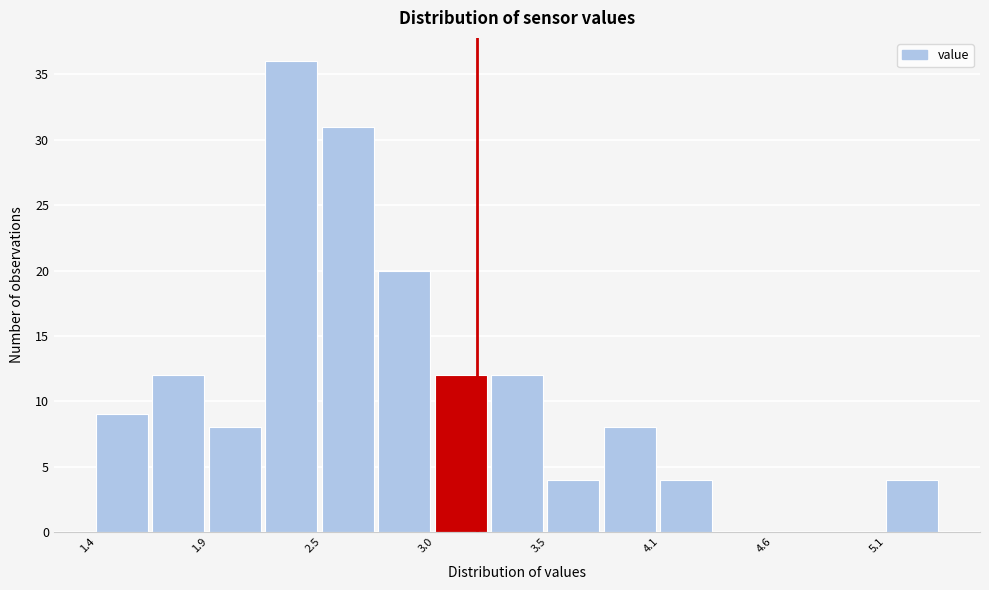

Read against the x-axis, roughly where is the centre of the tallest bar?

2.3